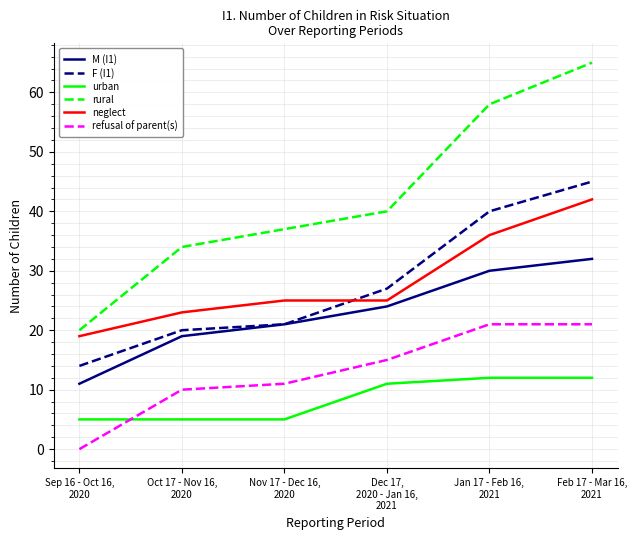

What is the average value of the neglect series?

28